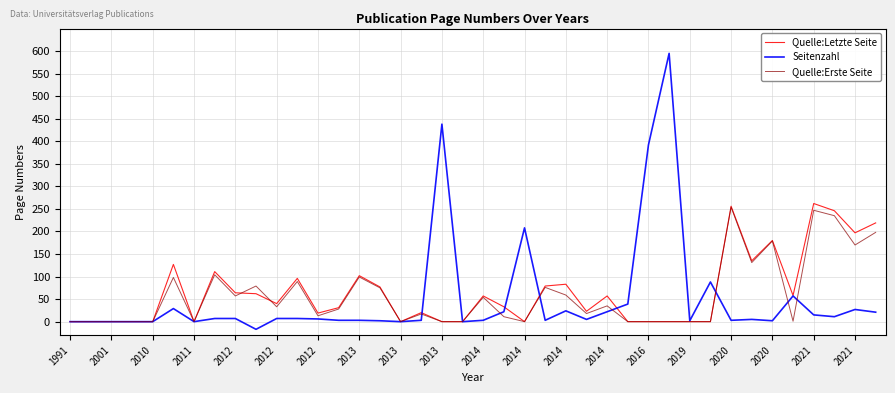

Rank the series by their average value, from lowest to highest.

Seitenzahl, Quelle:Erste Seite, Quelle:Letzte Seite